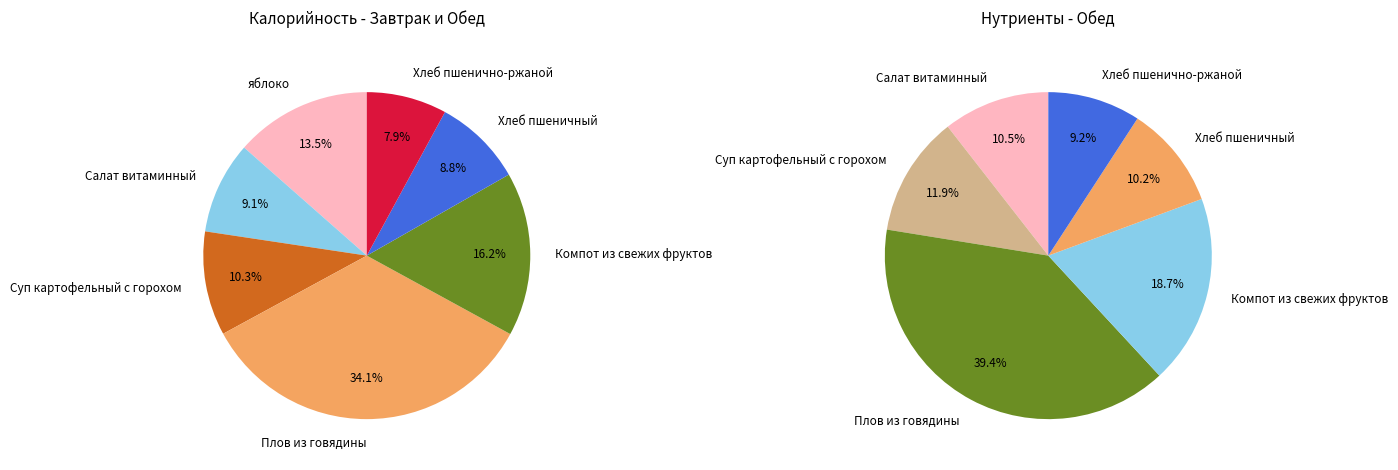

Is Салат витаминный the majority of the pie?

No